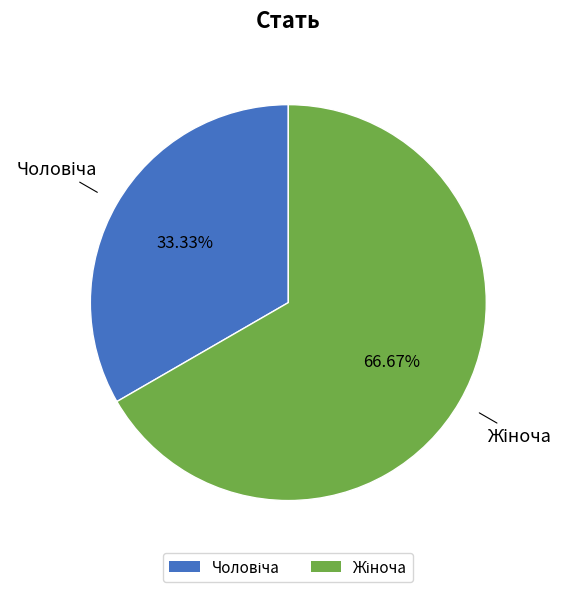

Is there a majority slice in this chart?

Yes